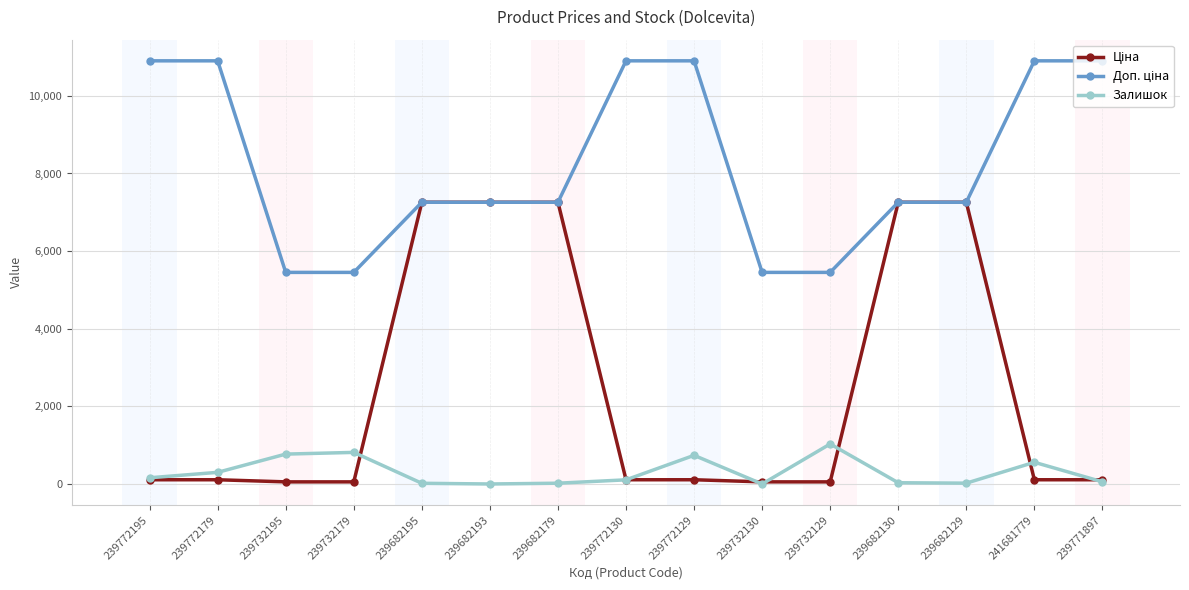

True or false: Залишок has more than 1 points higher than both neighbors.

True